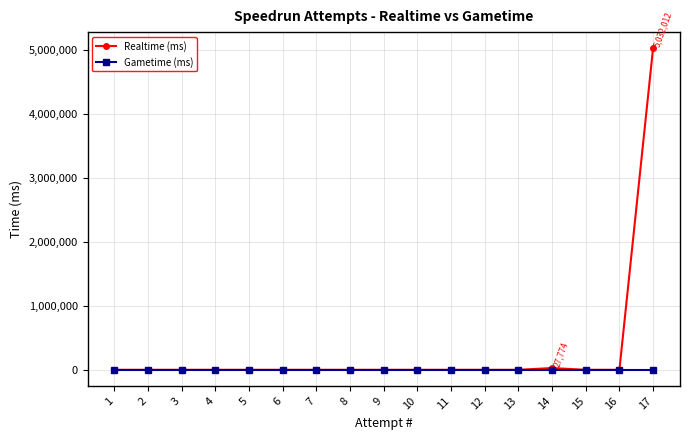

Which series changed the most between 1 and 17?

Realtime (ms)